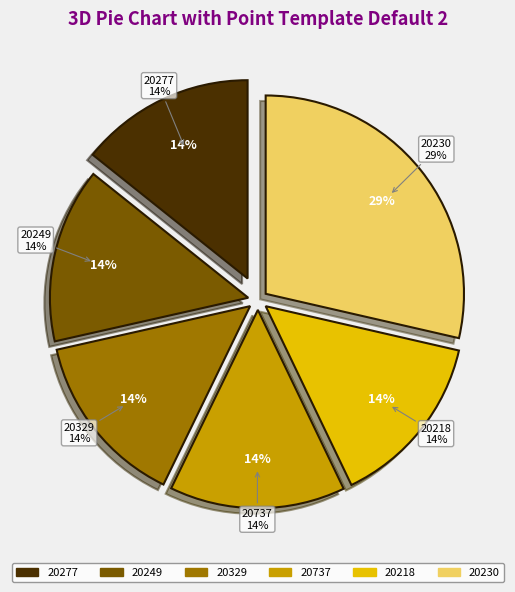

Is there a majority slice in this chart?

No